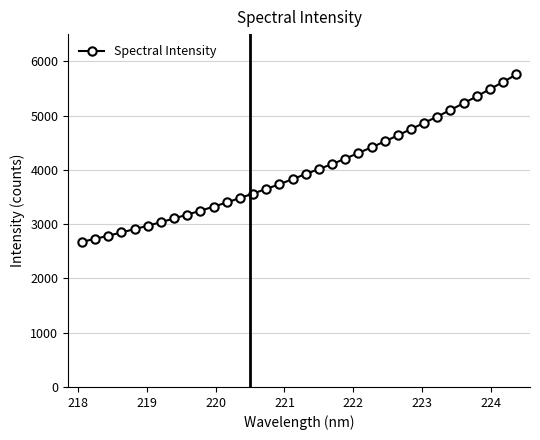

What is the sum of all values?

135716.0